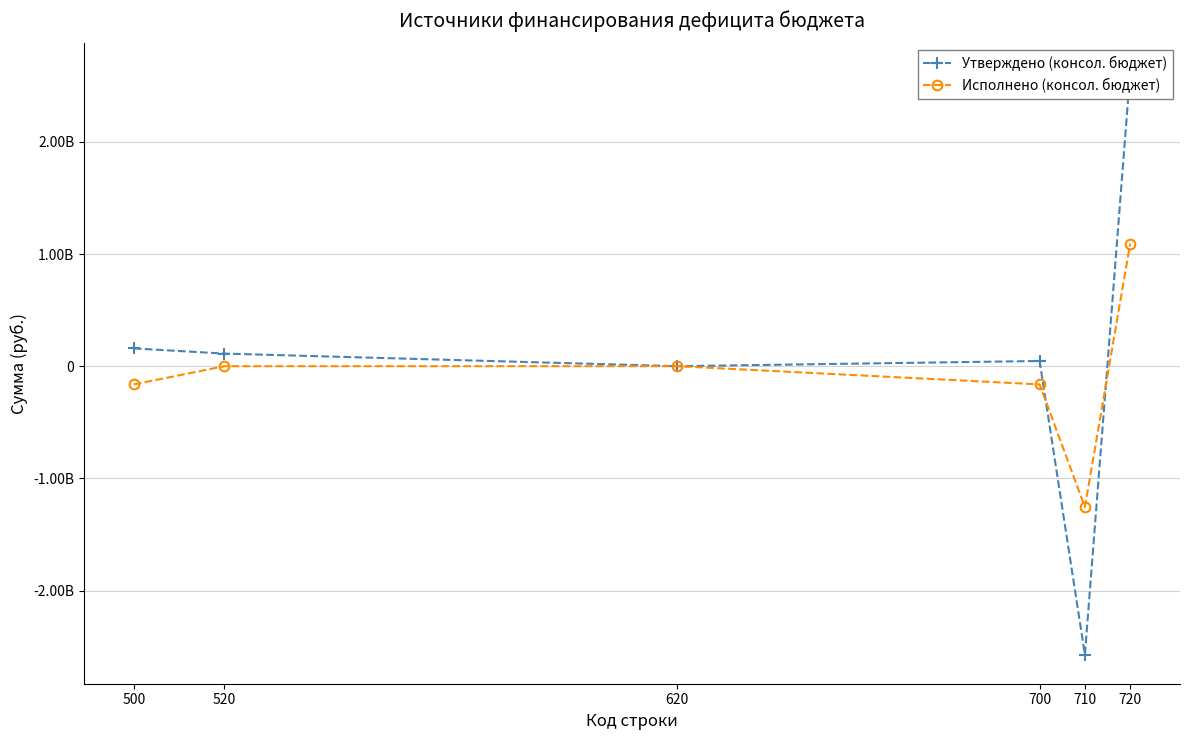

Which series has the widest spread of values?

Утверждено (консол. бюджет)